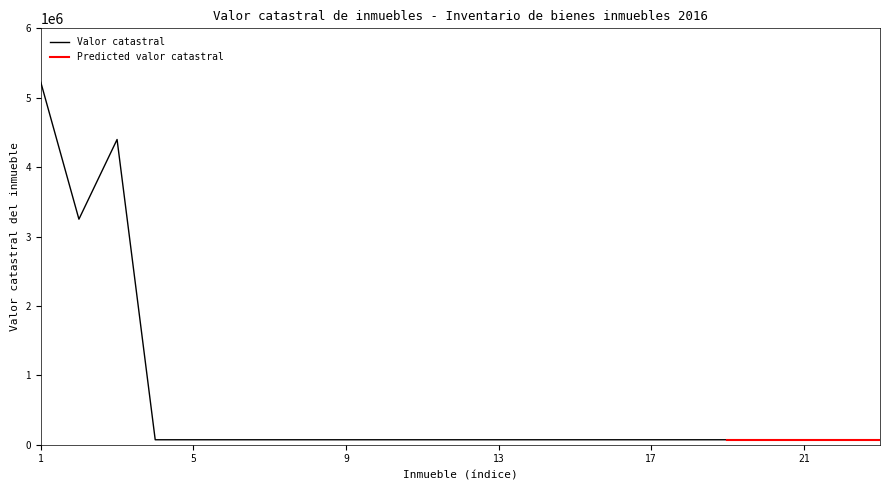

Rank the categories by value from lowest to highest.

4, 5, 6, 7, 8, 9, 10, 11, 12, 13, 14, 15, 16, 17, 18, 19, 20, 21, 22, 23, 2, 3, 1